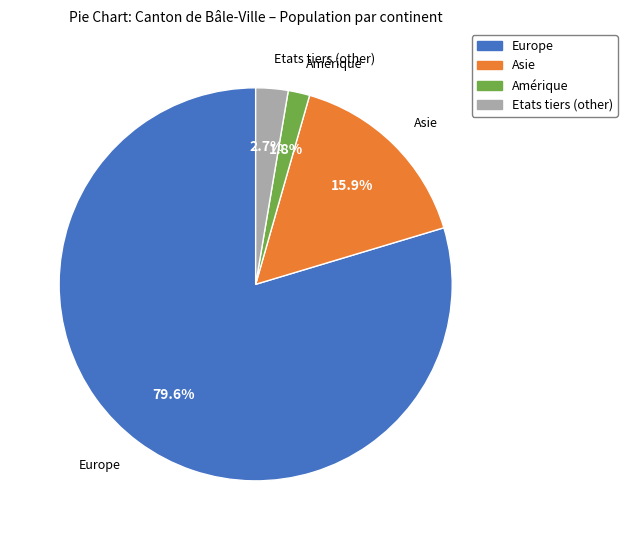

Is there any slice that represents more than half of the pie?

Yes